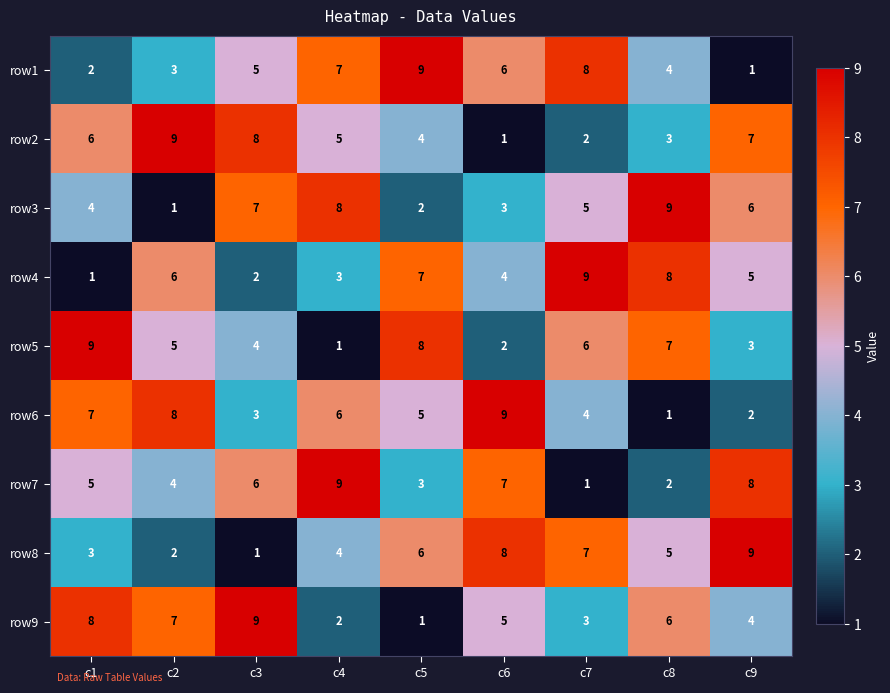

True or false: row4 has a value of 2 at c3.

True